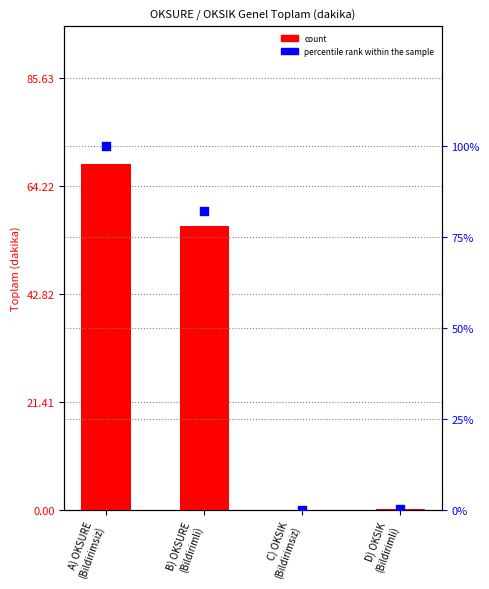

What is the total value across all series at B) OKSURE
(Bildirimli)?

138.7